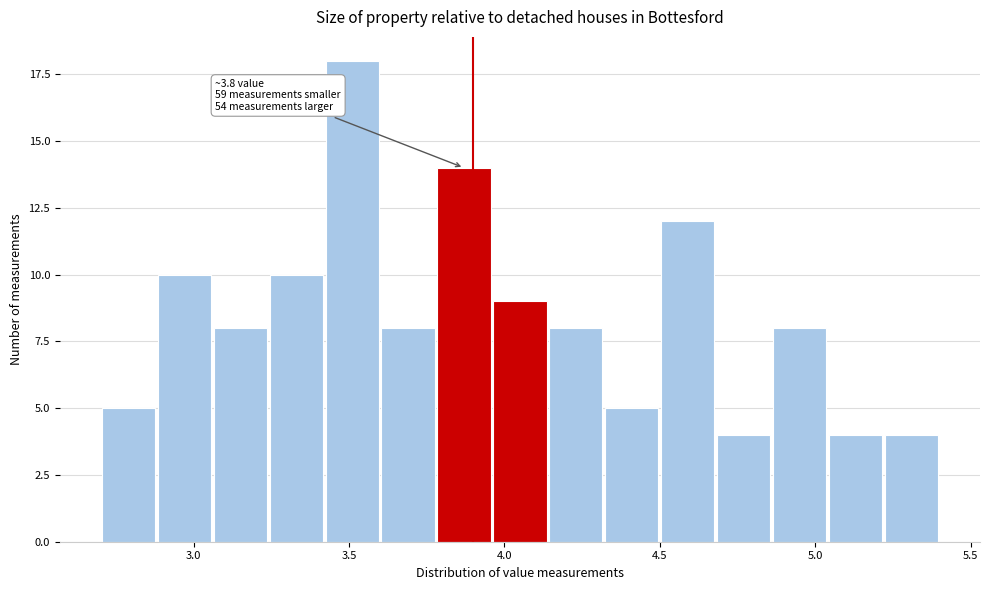

Around what value on the x-axis is the tallest bar? Give the approximate position of its centre, as read against the axis.

3.50